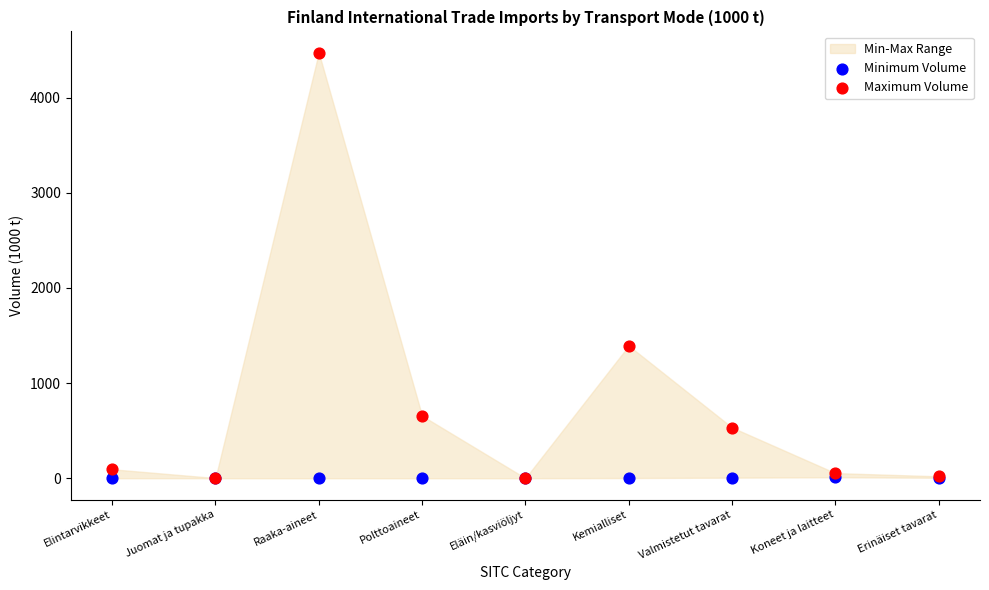

In the Maximum Volume series, what Y value is closest to 2236?

1393